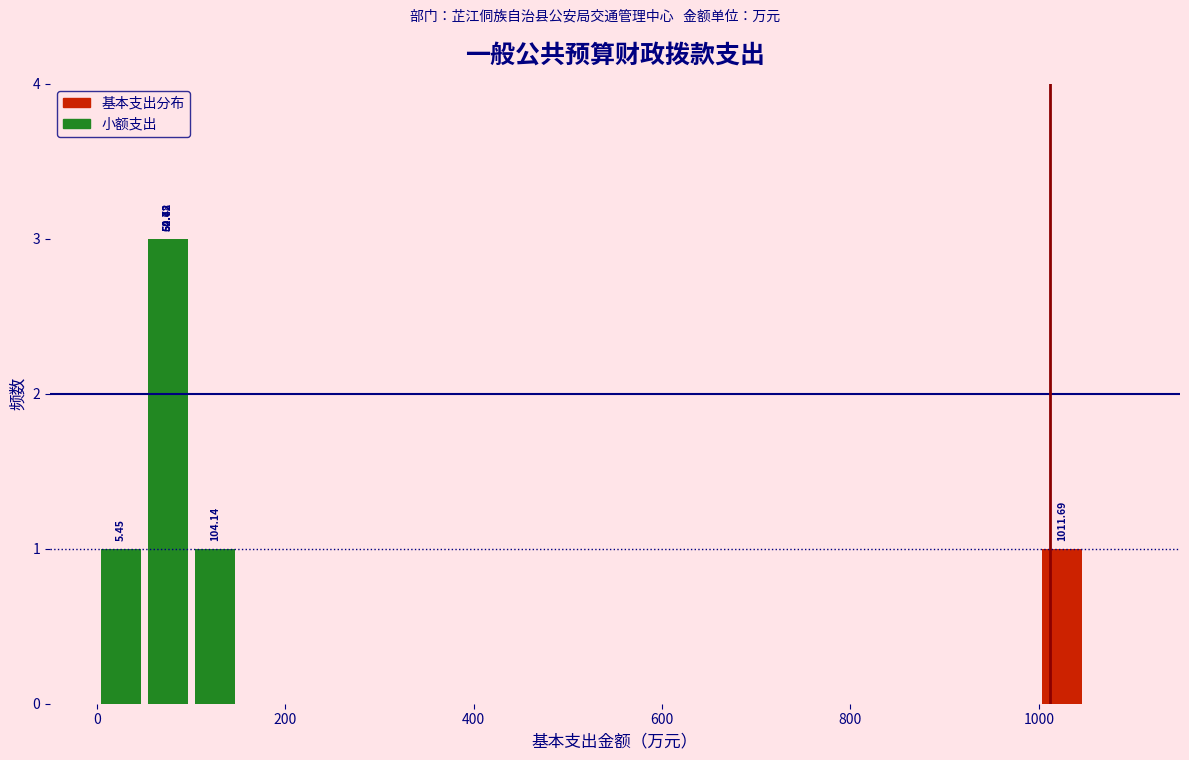

Around what value on the x-axis is the tallest bar? Give the approximate position of its centre, as read against the axis.

80